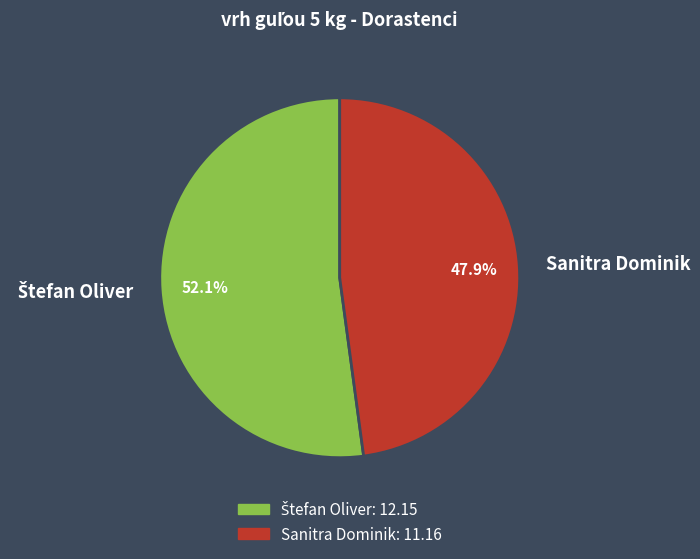

To the nearest percent, what portion does Sanitra Dominik represent?

48%